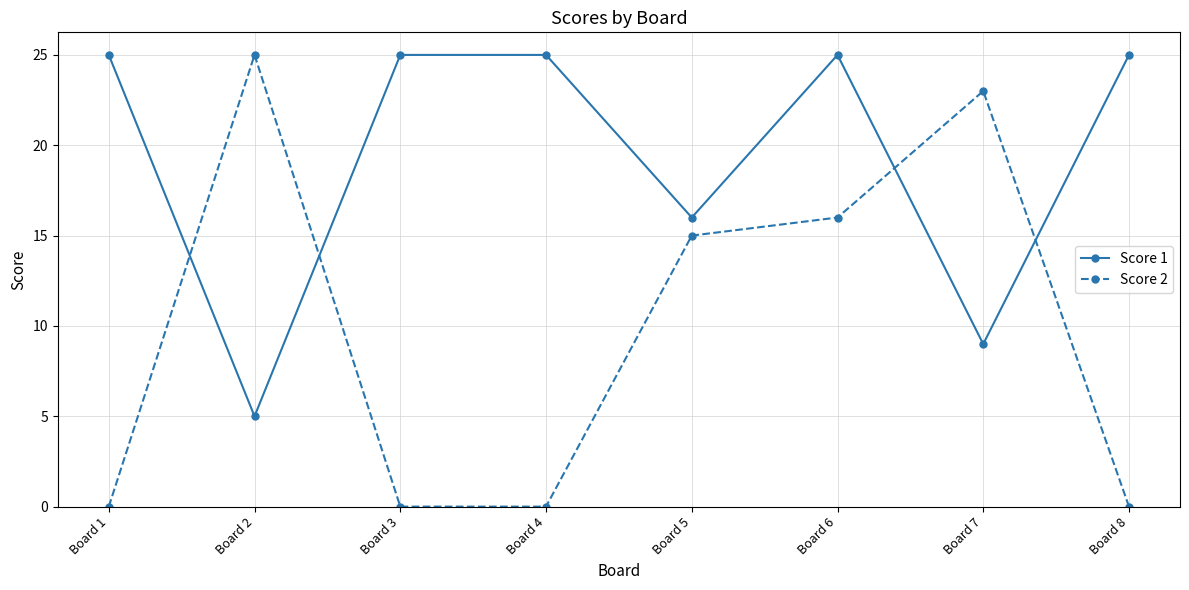

Is the value of Score 2 at Board 6 greater than the value of Score 1 at Board 1?

No